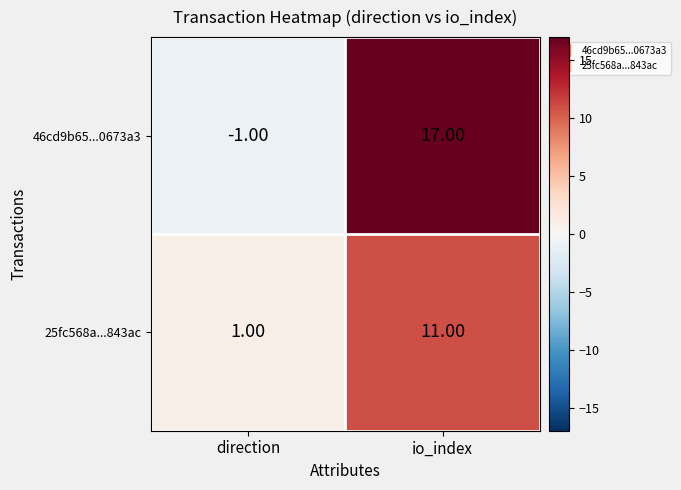

What is the difference between the 46cd9b65...0673a3 values at io_index and direction?

18